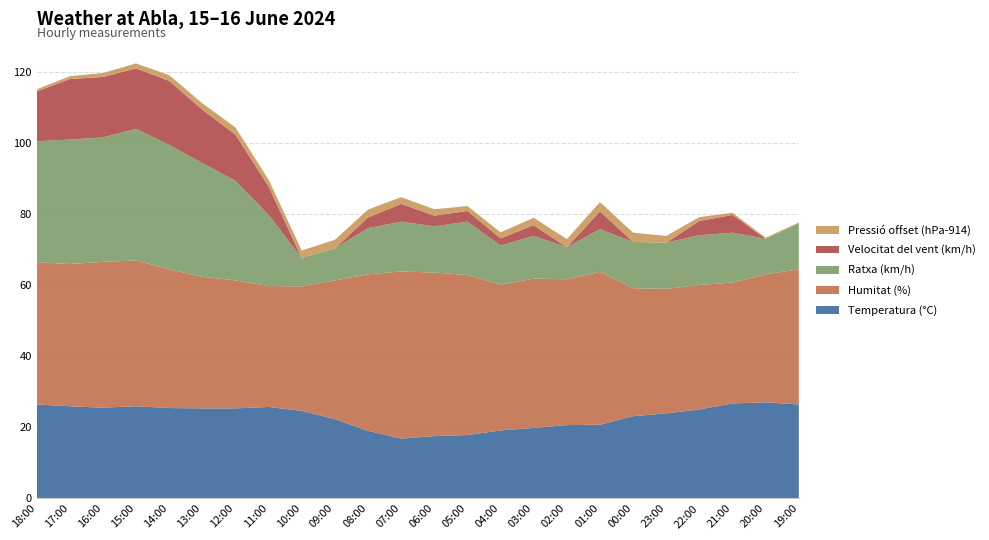

Reading right to left, transcribe all the data shown in this chart.

Temperatura (°C): 26.4	27.0	26.7	25.0	23.9	23.1	20.7	20.6	19.8	19.1	17.8	17.5	16.8	19.0	22.3	24.6	25.7	25.3	25.3	25.4	25.9	25.5	25.9	26.4
Humitat (%): 38.0	36.0	34.0	35.0	35.0	36.0	43.0	41.0	42.0	41.0	45.0	46.0	47.0	44.0	39.0	35.0	34.0	36.0	37.0	39.0	41.0	41.0	40.0	40.0
Ratxa (km/h): 13.0	10.0	14.0	14.0	13.0	13.0	12.0	9.0	12.0	11.0	15.0	13.0	14.0	13.0	9.0	8.0	20.0	28.0	32.0	35.0	37.0	35.0	35.0	34.0
Velocitat del vent (km/h): 0.0	0.0	5.0	4.0	0.0	0.0	5.0	0.0	3.0	2.0	3.0	3.0	5.0	3.0	0.0	0.0	8.0	13.0	15.0	18.0	17.0	17.0	17.0	14.0
Pressió (hPa): 914.2	914.3	914.6	915.1	915.9	916.6	916.6	916.3	916.1	915.7	915.4	915.8	915.9	916.2	916.4	916.1	915.9	916.0	915.8	915.6	915.4	915.1	914.8	914.6